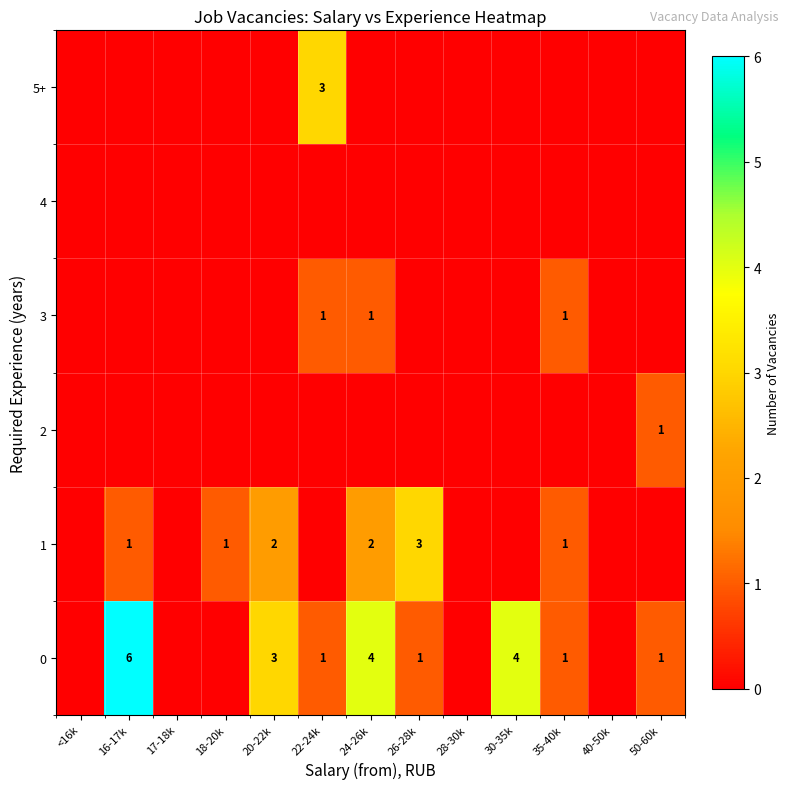

Which category has the highest value in the 2 series?

50-60k